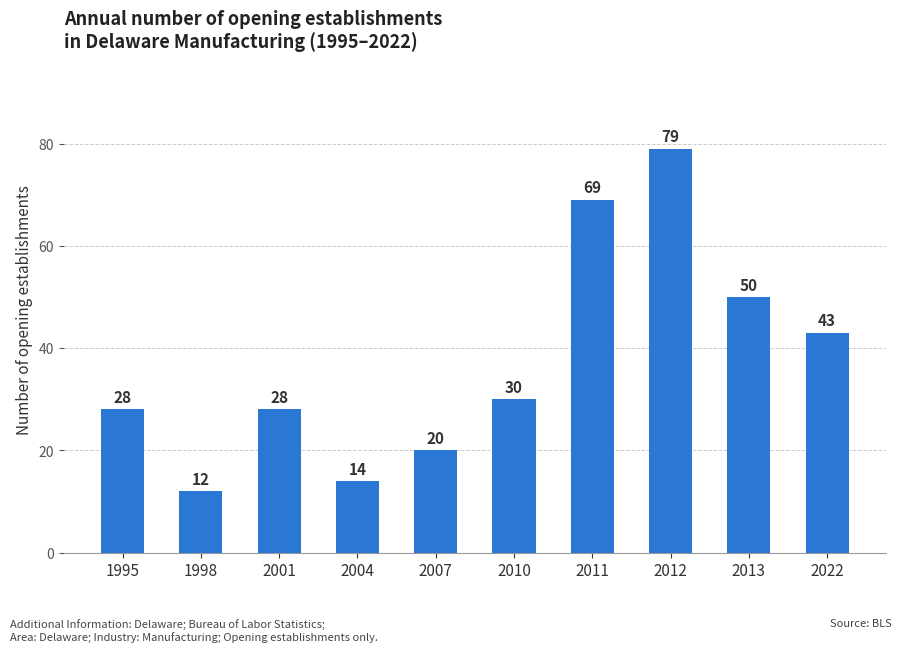

Is it true that the value at 2011 is 118?

False